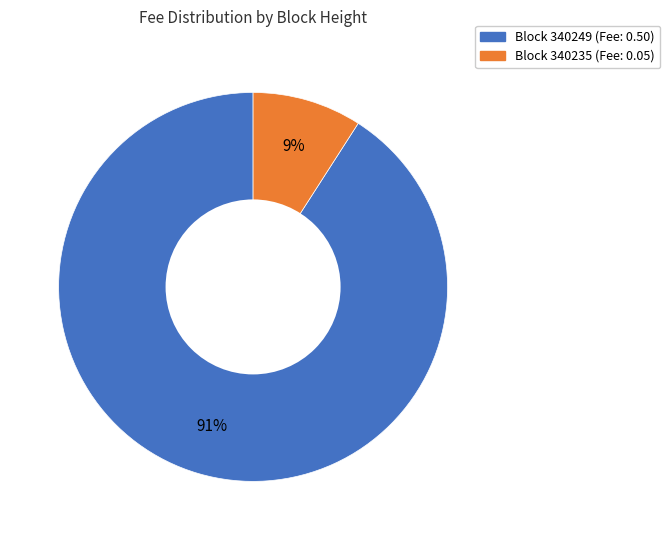

Does any single category account for the majority?

Yes